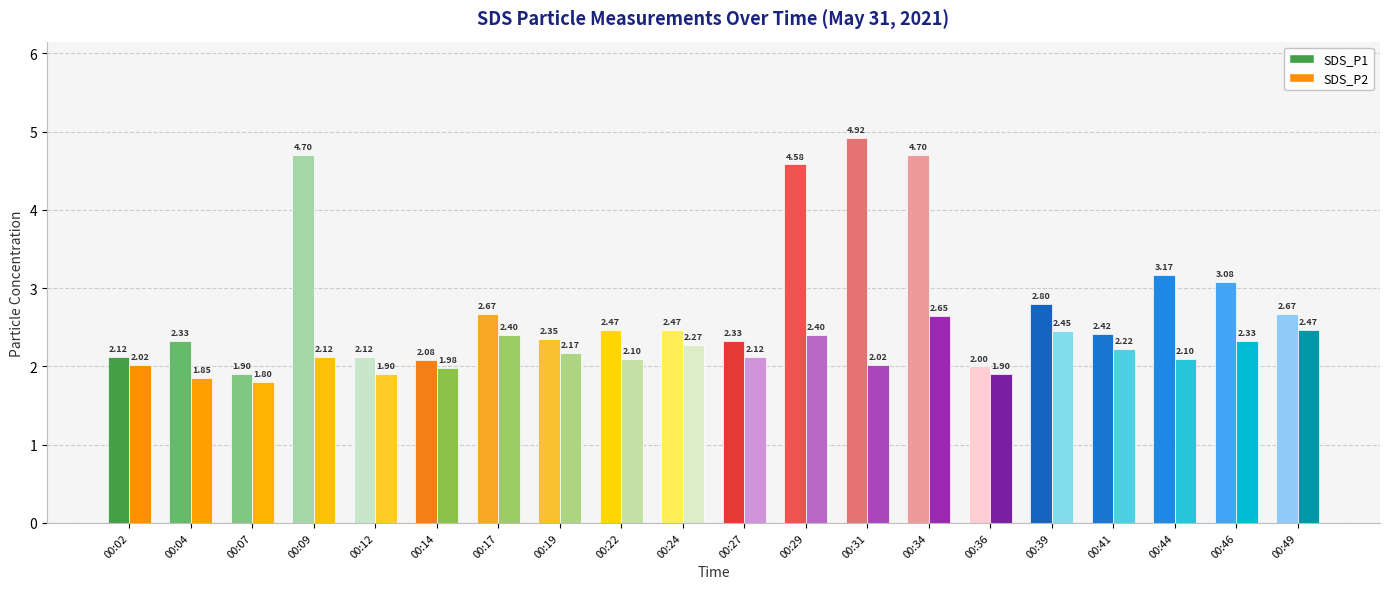

List the series in order of their peak value, lowest first.

SDS_P2, SDS_P1